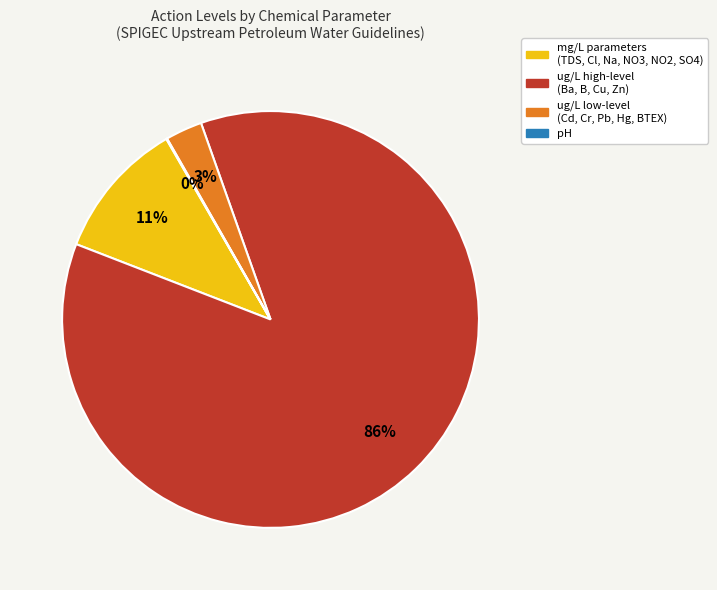

Is there any slice that represents more than half of the pie?

Yes